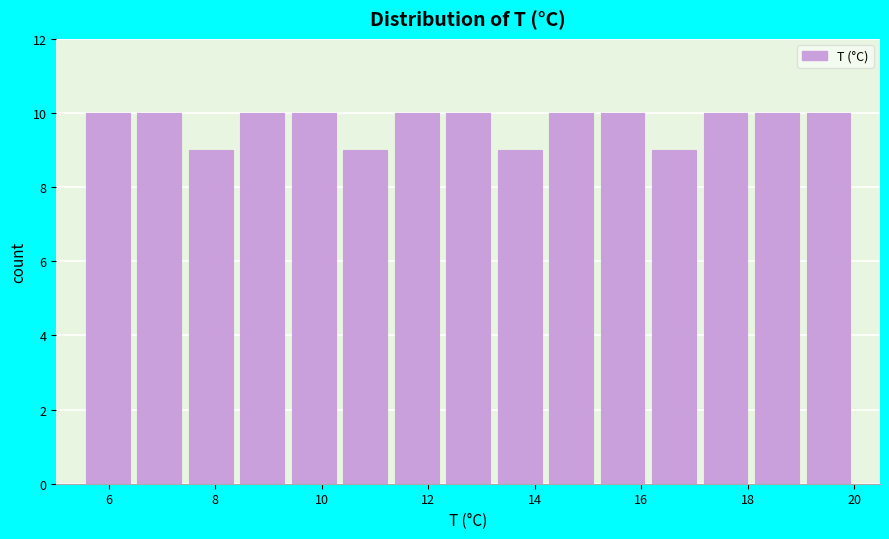

What is the height of the bar covering 5.6 to 6.4 on the x-axis? Neither the bar edges nor the heights are printed on the chart, so give them approximately, as read against the axes.

10